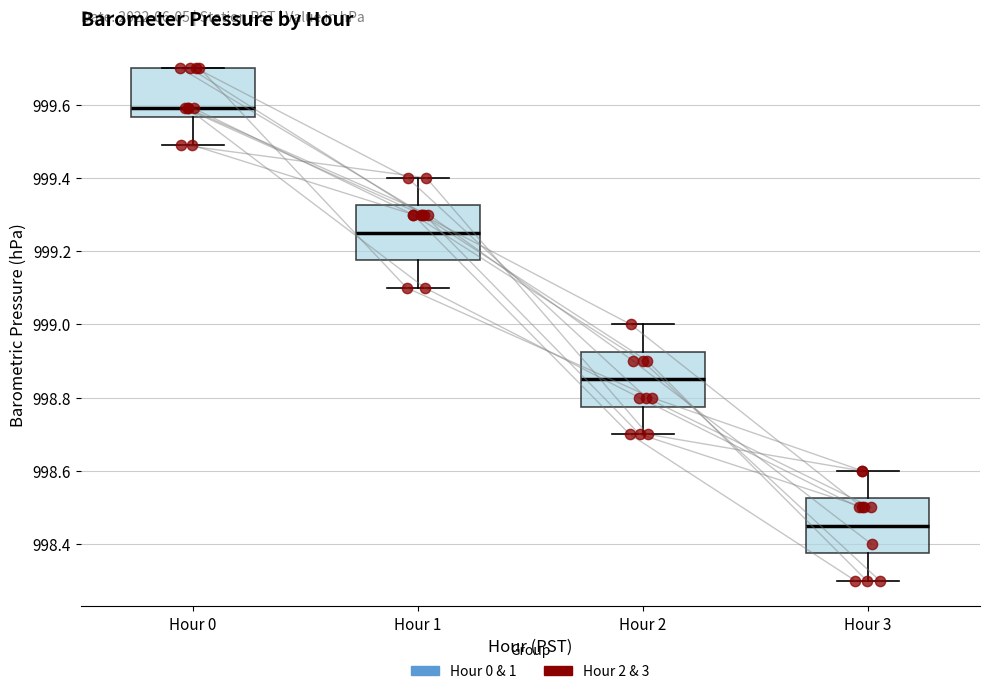

Where does the lower whisker of the box for Hour 0 end on the y-axis? The values are not printed on the chart, so give them approximately, as read against the axis.

999.50